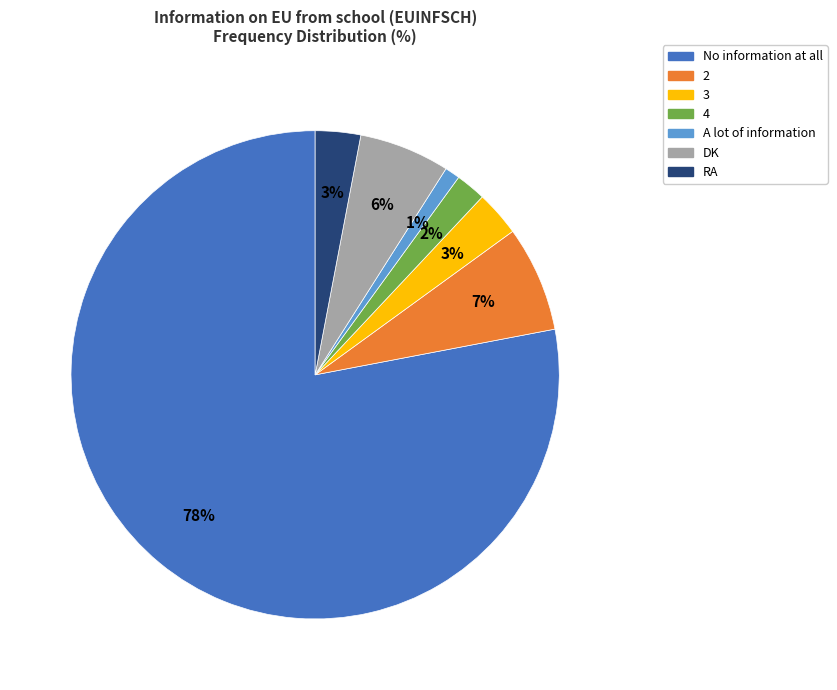

To the nearest percent, what is the difference between the No information at all and 4 slice percentages?

76%